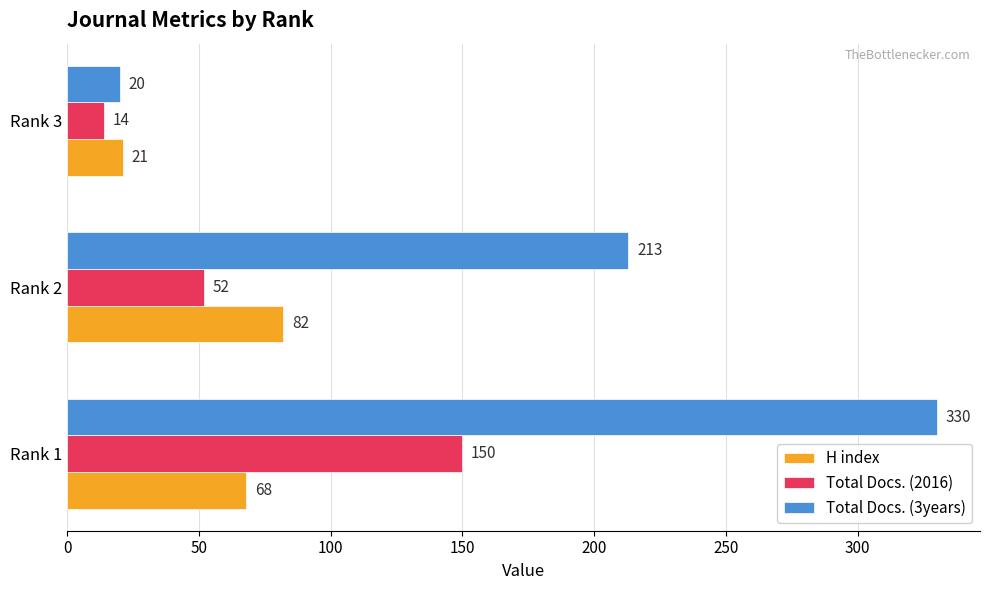

At how many categories does at least one series exceed 299?

1